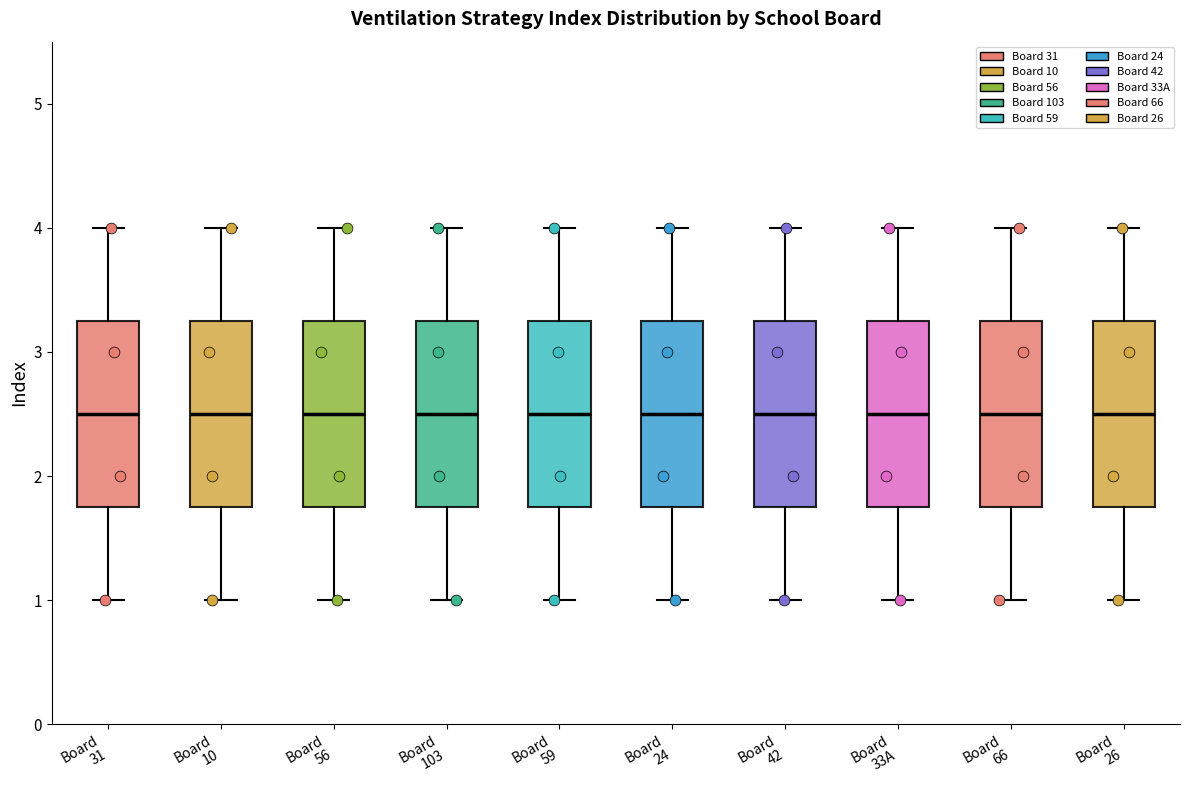

Reading left to right, transcribe this box plot: for each box, give where its median line is, the range the box spans, and where its two whiskers end, as read against the y-axis. The values are not printed on the chart, so give them approximately, as read against the axis.

Board 31: median 2.5, box 1.8 to 3.3, whiskers 1.0 to 4.0
Board 10: median 2.5, box 1.8 to 3.3, whiskers 1.0 to 4.0
Board 56: median 2.5, box 1.8 to 3.3, whiskers 1.0 to 4.0
Board 103: median 2.5, box 1.8 to 3.3, whiskers 1.0 to 4.0
Board 59: median 2.5, box 1.8 to 3.3, whiskers 1.0 to 4.0
Board 24: median 2.5, box 1.8 to 3.3, whiskers 1.0 to 4.0
Board 42: median 2.5, box 1.8 to 3.3, whiskers 1.0 to 4.0
Board 33A: median 2.5, box 1.8 to 3.3, whiskers 1.0 to 4.0
Board 66: median 2.5, box 1.8 to 3.3, whiskers 1.0 to 4.0
Board 26: median 2.5, box 1.8 to 3.3, whiskers 1.0 to 4.0